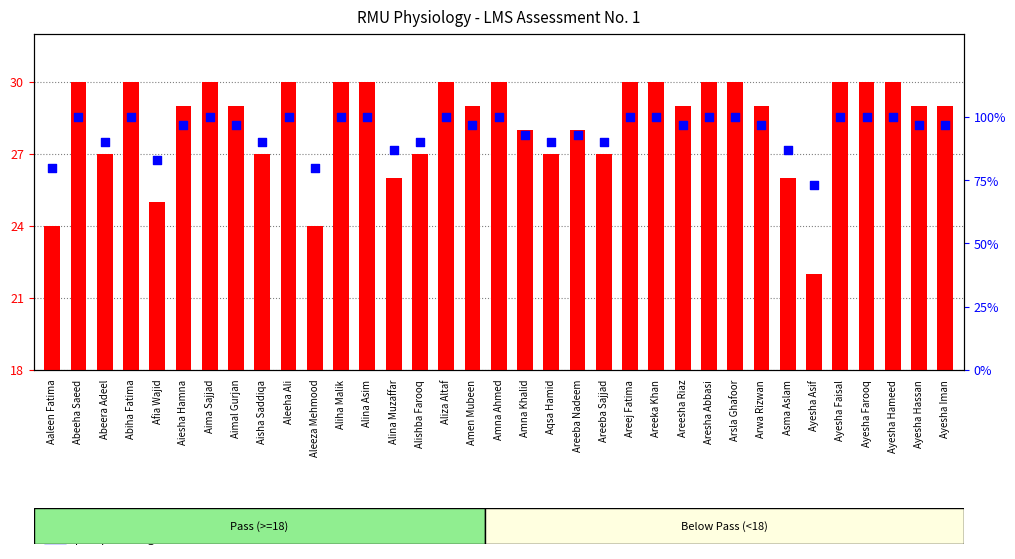

What is the total value across all series at Aisha Saddiqa?

117